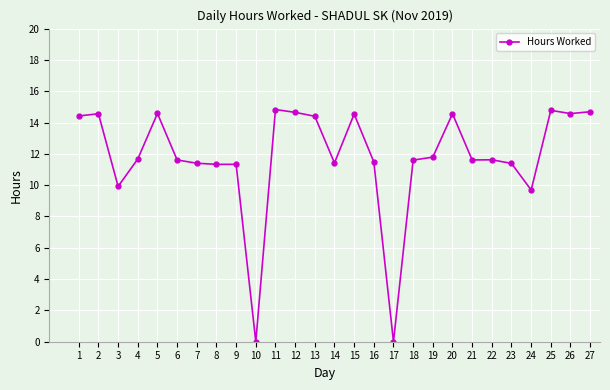

What is the value of the 23rd point from the left?

11.4